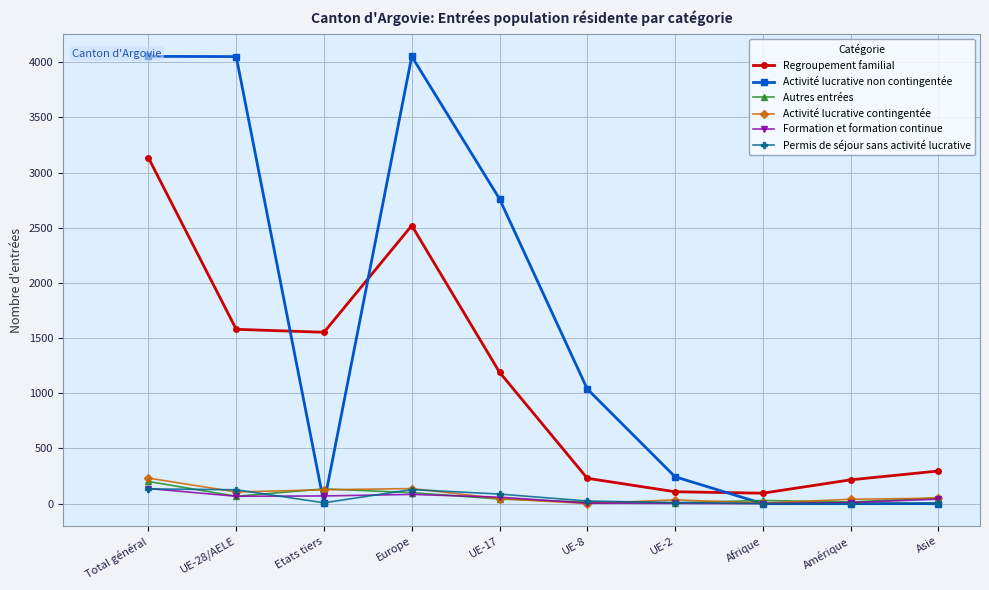

Which series has the widest spread of values?

Activité lucrative non contingentée